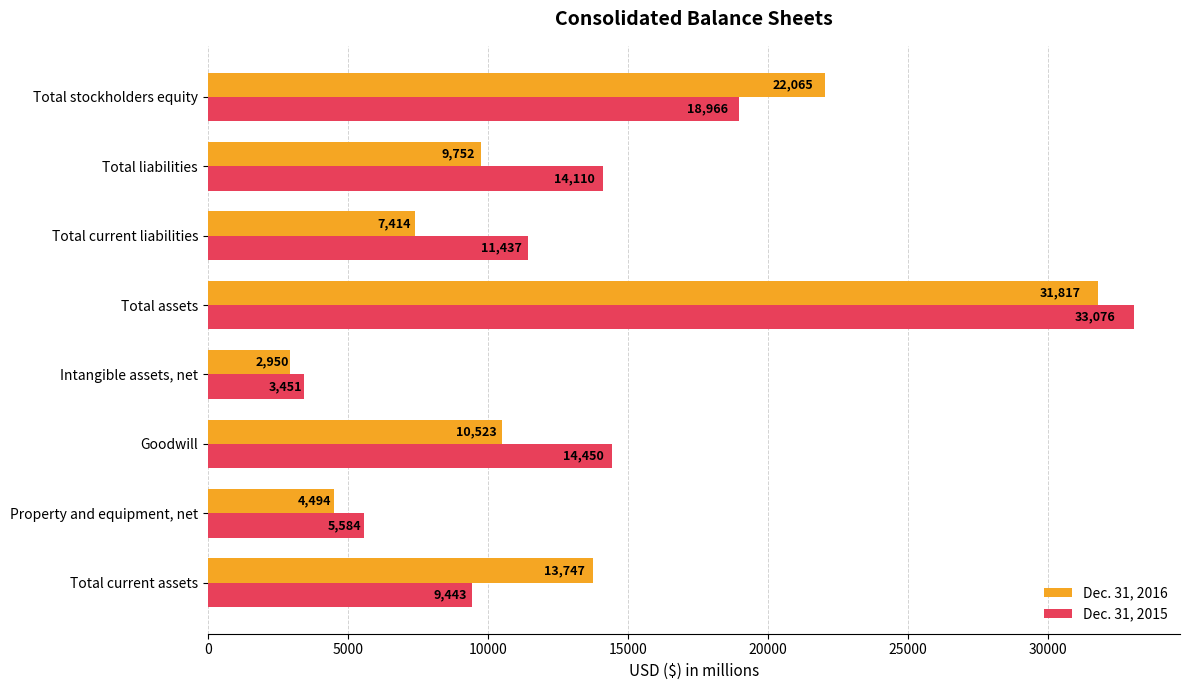

What is the average value of the Dec. 31, 2015 series?

13815